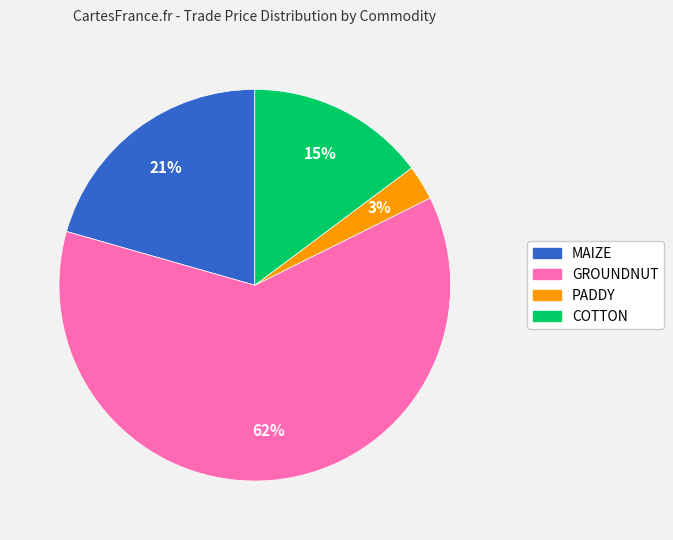

Which slice is the largest?

GROUNDNUT